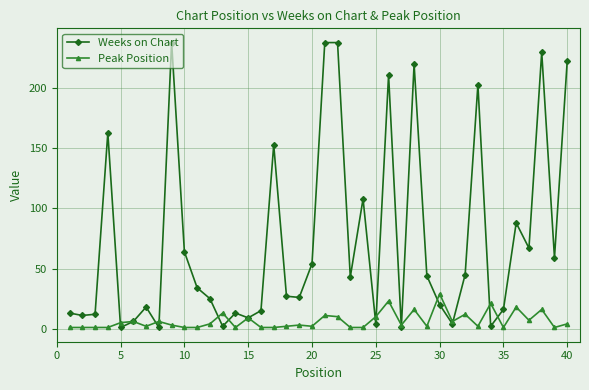

What is the value of the Weeks on Chart point at the 8th from the left?

1